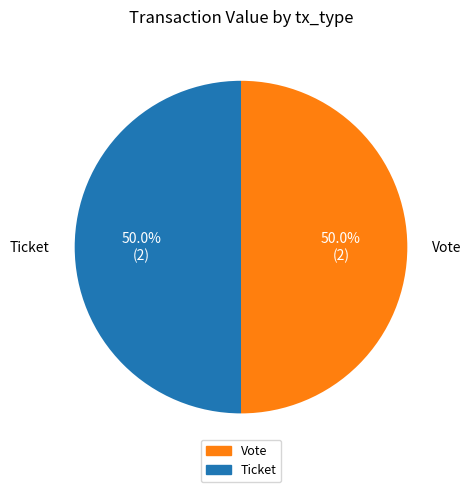

To the nearest percent, what is the average slice percentage?

50%